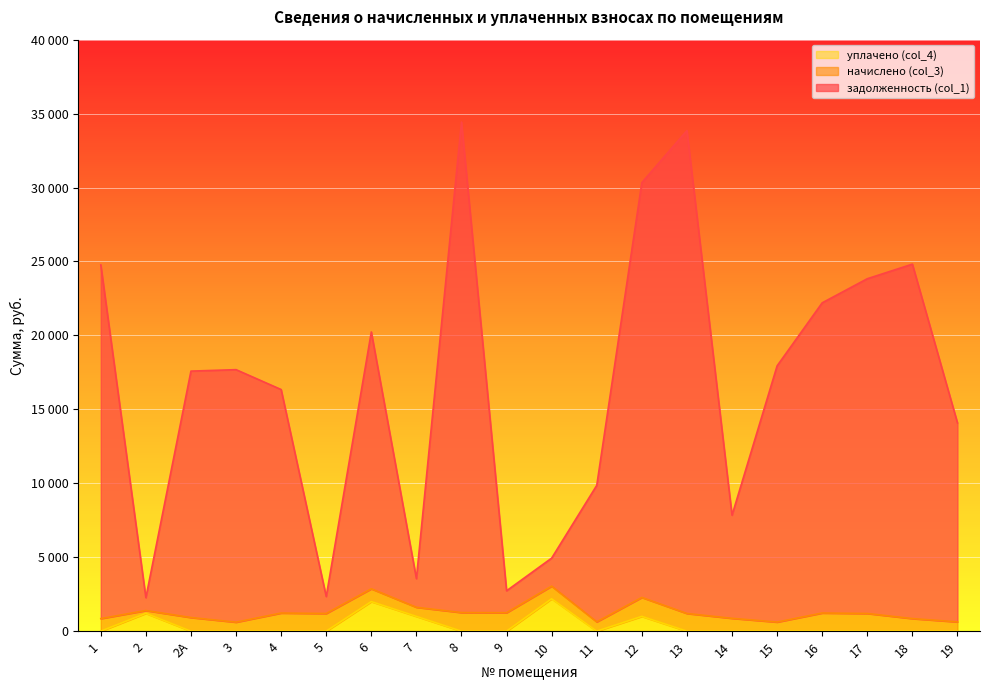

Does the chart display data point markers on the line(s)?

No